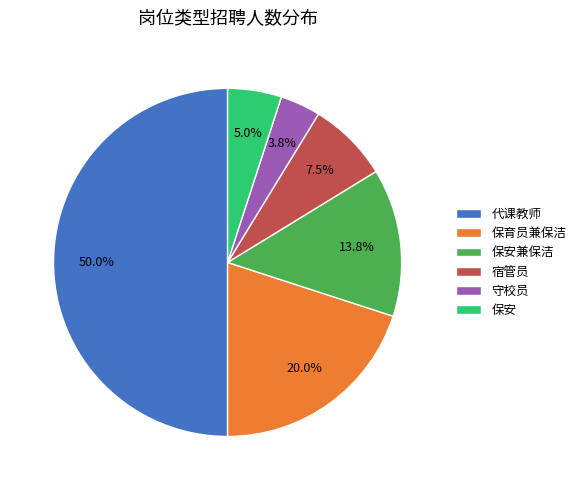

Which category has the biggest portion of the pie?

代课教师